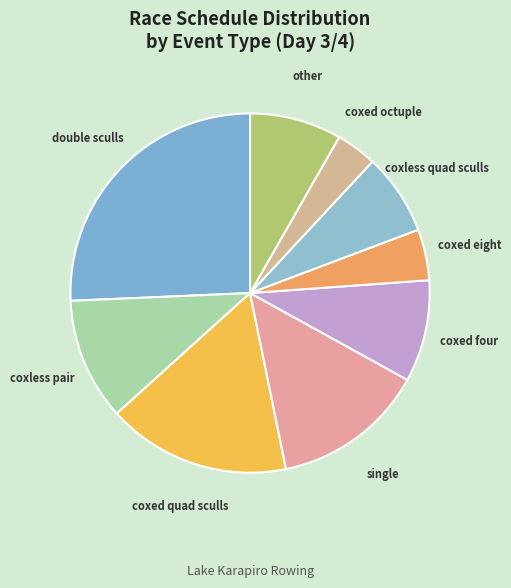

True or false: coxed four accounts for 14% of the total.

False